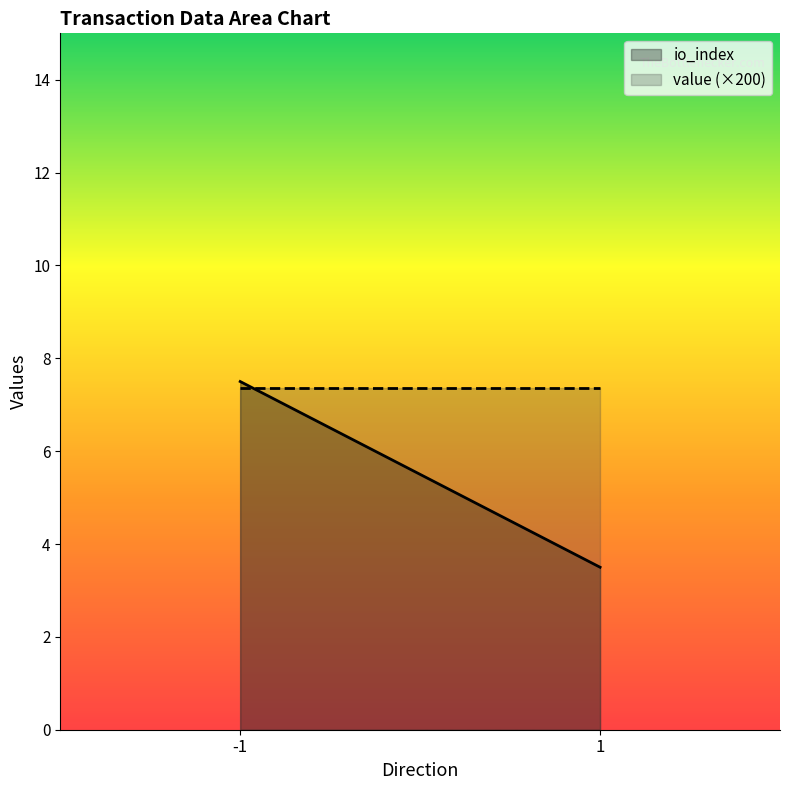

Between -1 and 1, which series saw the biggest shift?

io_index